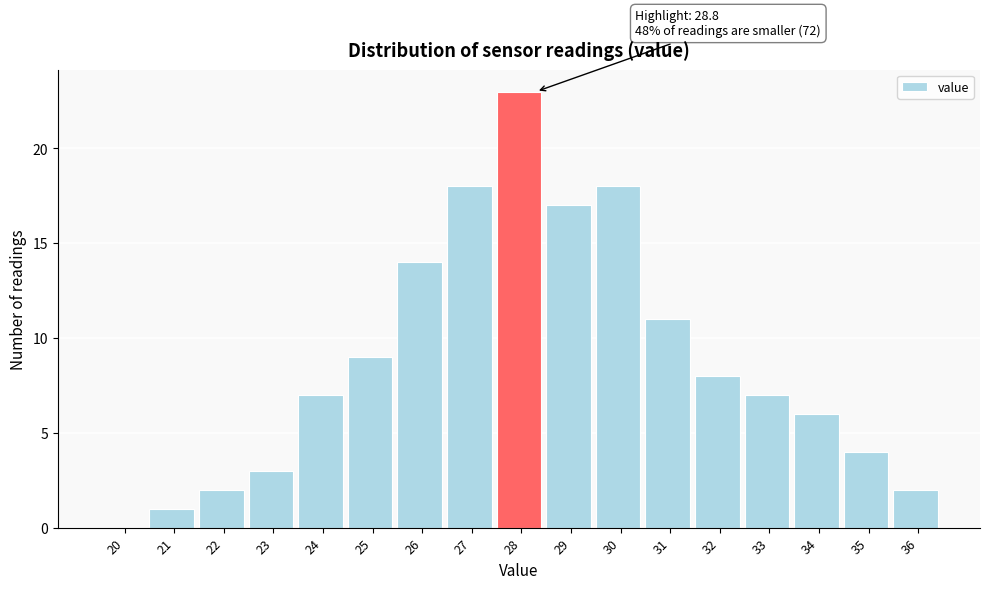

Reading left to right, transcribe all the data shown in this chart.

20=0	21=1	22=2	23=3	24=7	25=9	26=14	27=18	28=23	29=17	30=18	31=11	32=8	33=7	34=6	35=4	36=2